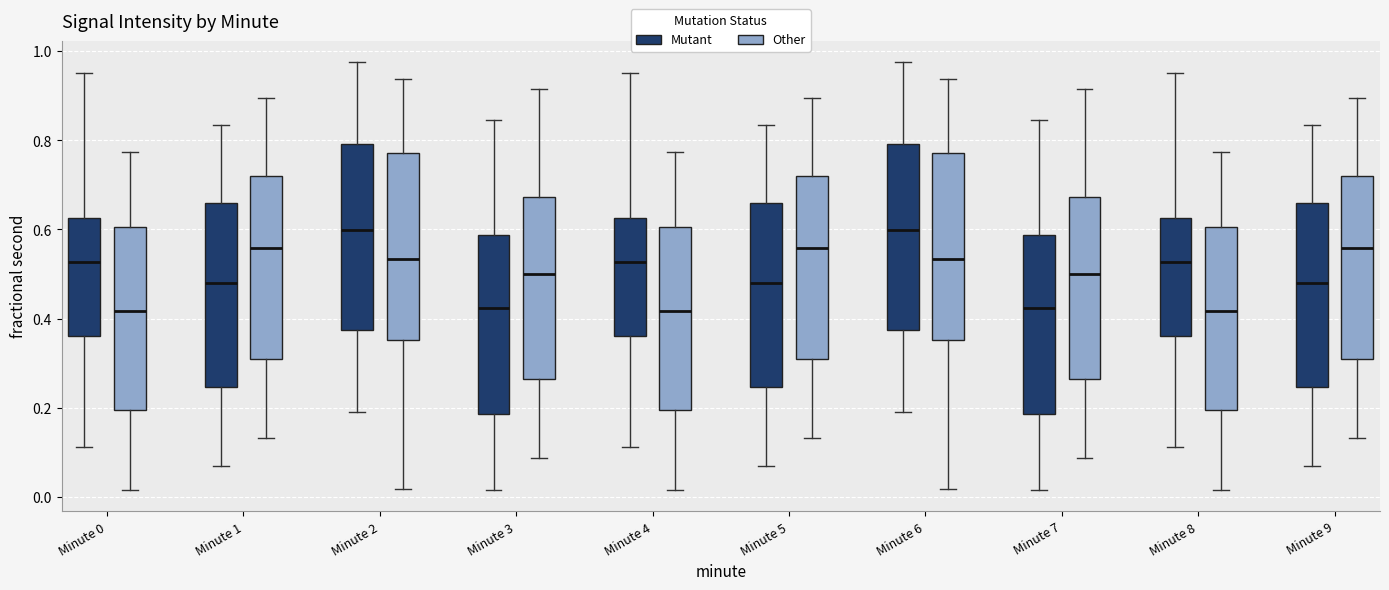

Reading left to right, read every box against the y-axis: the position of its median line, the range the box covers, and the ends of its whiskers. The values are not printed on the chart, so give them approximately, as read against the axis.

Minute 0 (Mutant): median 0.52, box 0.36 to 0.62, whiskers 0.12 to 0.96
Minute 0 (Other): median 0.42, box 0.20 to 0.60, whiskers 0.02 to 0.78
Minute 1 (Mutant): median 0.48, box 0.24 to 0.66, whiskers 0.08 to 0.84
Minute 1 (Other): median 0.56, box 0.30 to 0.72, whiskers 0.14 to 0.90
Minute 2 (Mutant): median 0.60, box 0.38 to 0.80, whiskers 0.20 to 0.98
Minute 2 (Other): median 0.54, box 0.36 to 0.78, whiskers 0.02 to 0.94
Minute 3 (Mutant): median 0.42, box 0.18 to 0.58, whiskers 0.02 to 0.84
Minute 3 (Other): median 0.50, box 0.26 to 0.68, whiskers 0.08 to 0.92
Minute 4 (Mutant): median 0.52, box 0.36 to 0.62, whiskers 0.12 to 0.96
Minute 4 (Other): median 0.42, box 0.20 to 0.60, whiskers 0.02 to 0.78
Minute 5 (Mutant): median 0.48, box 0.24 to 0.66, whiskers 0.08 to 0.84
Minute 5 (Other): median 0.56, box 0.30 to 0.72, whiskers 0.14 to 0.90
Minute 6 (Mutant): median 0.60, box 0.38 to 0.80, whiskers 0.20 to 0.98
Minute 6 (Other): median 0.54, box 0.36 to 0.78, whiskers 0.02 to 0.94
Minute 7 (Mutant): median 0.42, box 0.18 to 0.58, whiskers 0.02 to 0.84
Minute 7 (Other): median 0.50, box 0.26 to 0.68, whiskers 0.08 to 0.92
Minute 8 (Mutant): median 0.52, box 0.36 to 0.62, whiskers 0.12 to 0.96
Minute 8 (Other): median 0.42, box 0.20 to 0.60, whiskers 0.02 to 0.78
Minute 9 (Mutant): median 0.48, box 0.24 to 0.66, whiskers 0.08 to 0.84
Minute 9 (Other): median 0.56, box 0.30 to 0.72, whiskers 0.14 to 0.90